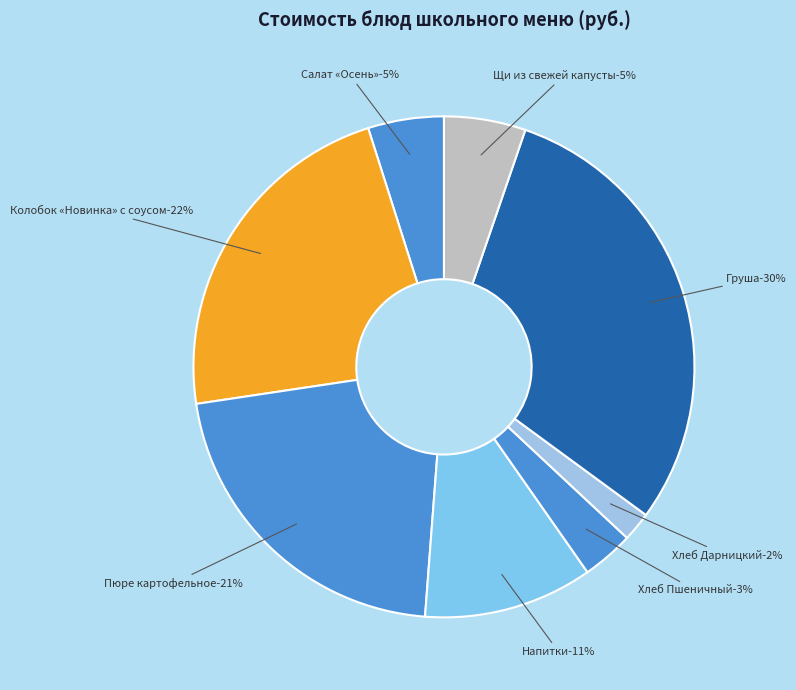

What is the largest slice in the pie chart?

Груша (Завтрак)